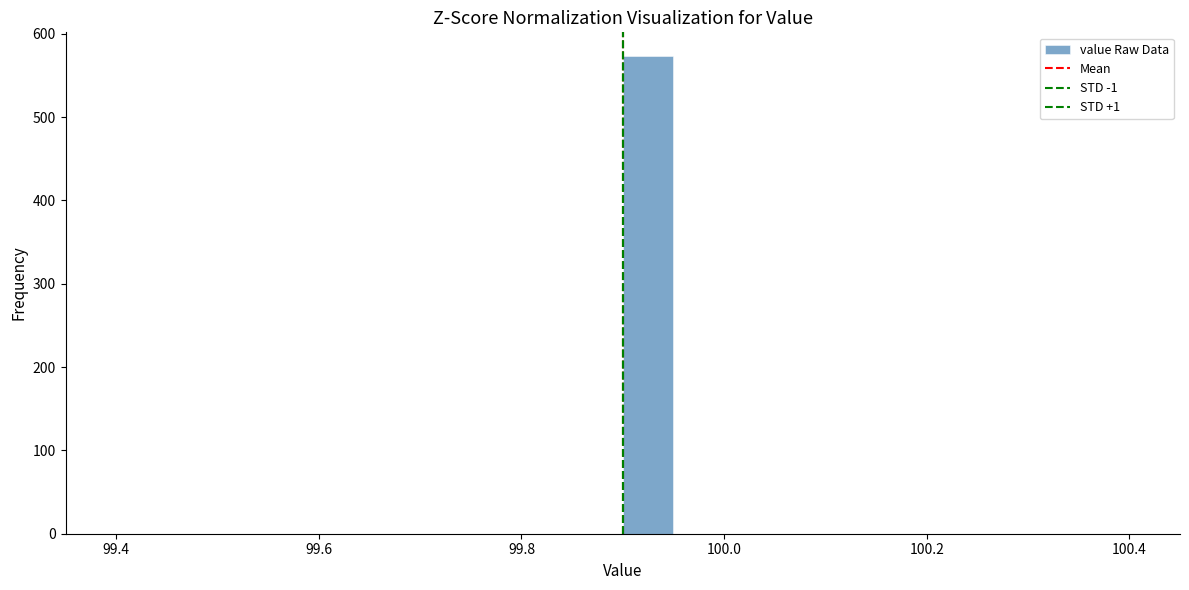

Around what value on the x-axis is the tallest bar? Give the approximate position of its centre, as read against the axis.

99.92